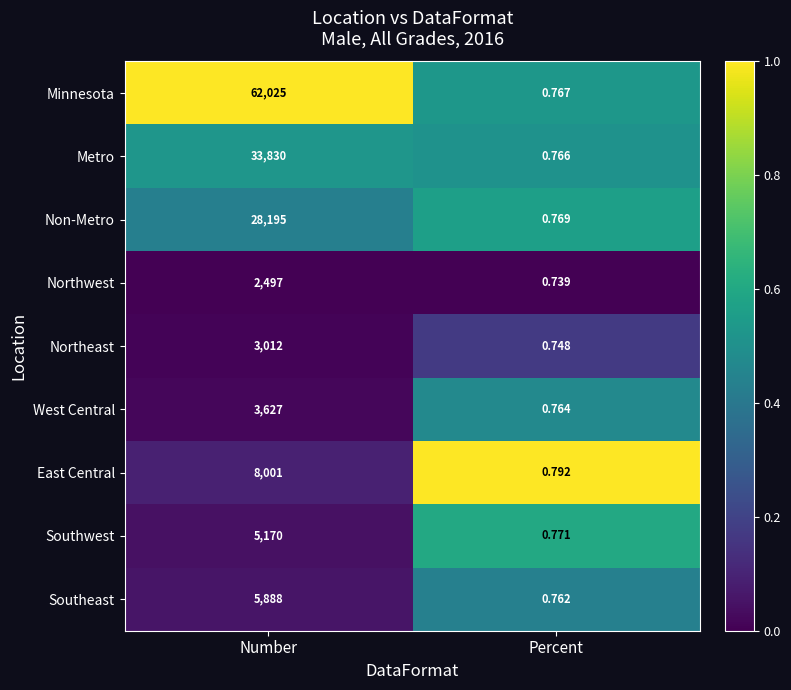

At Percent, list the series in order from smallest to largest.

Northwest, Northeast, Southeast, West Central, Metro, Minnesota, Non-Metro, Southwest, East Central